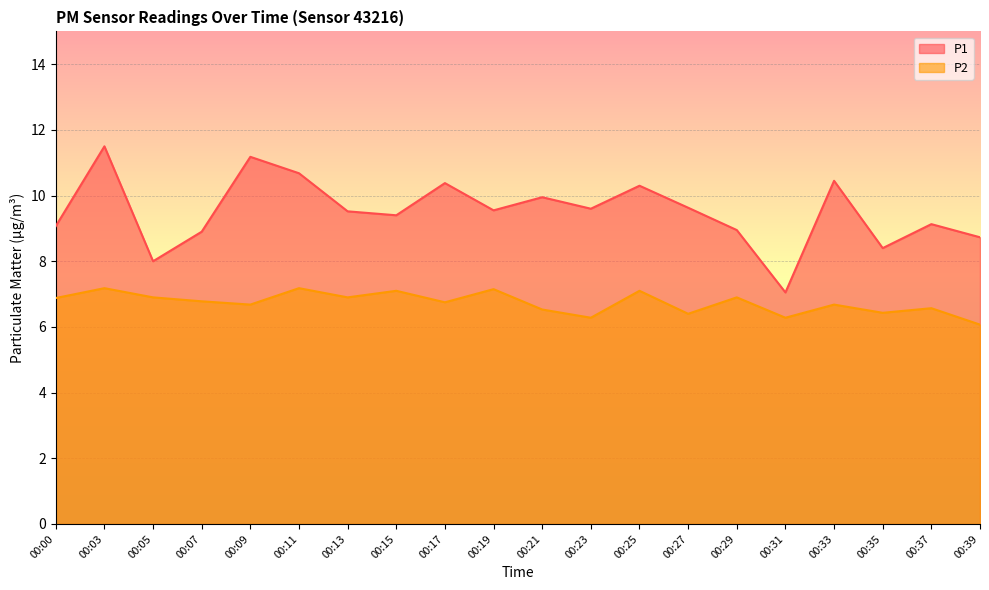

Which category has the lowest value across all series?

00:39